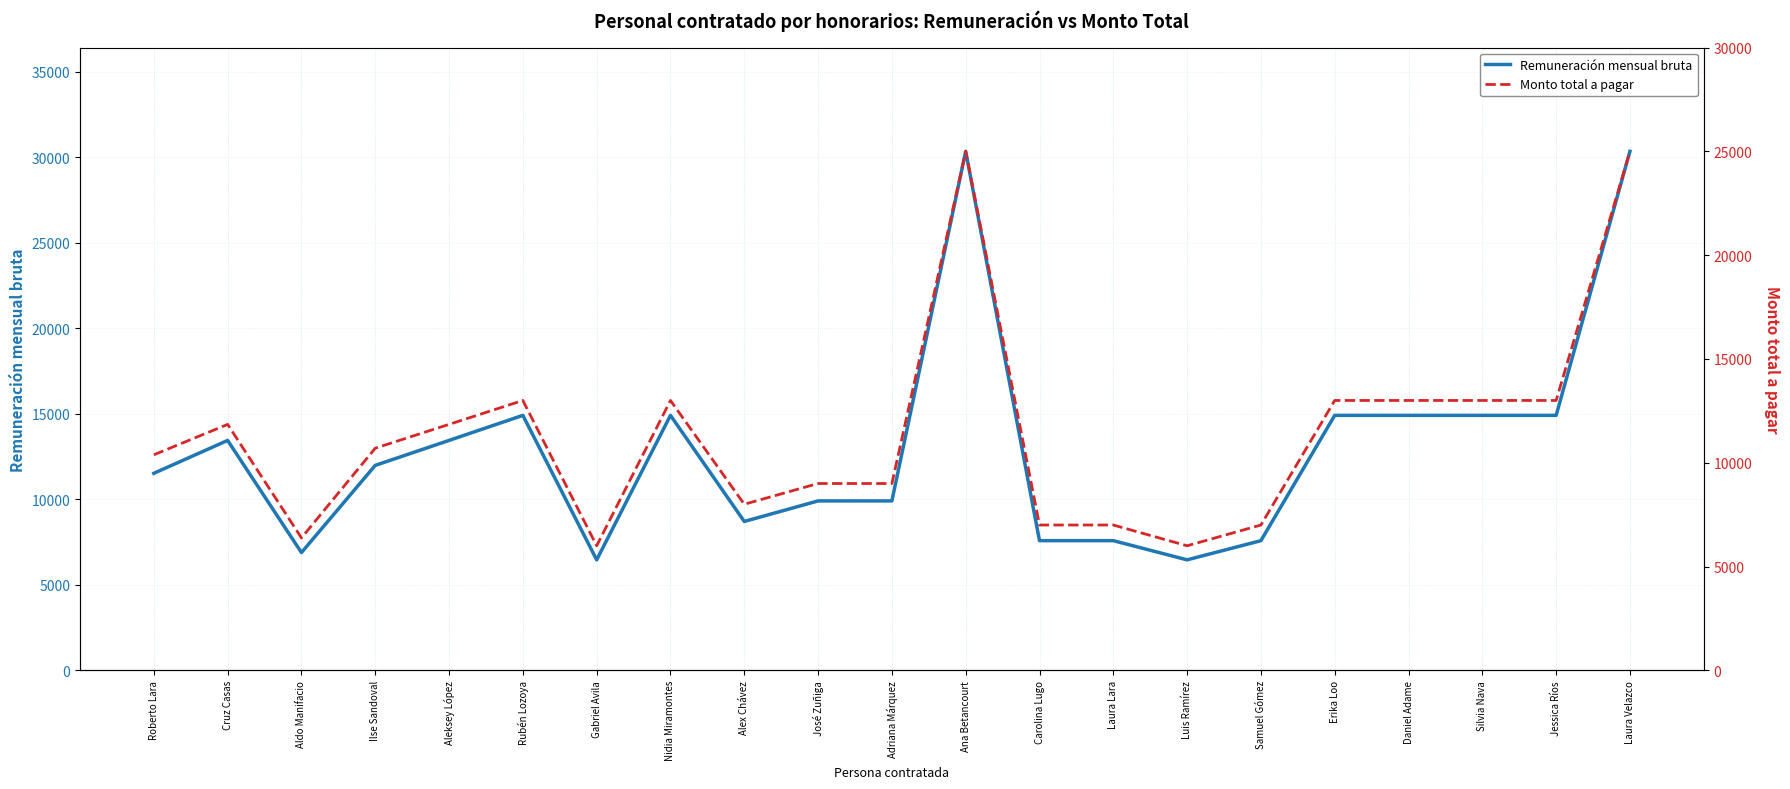

Which series has the largest total across all categories?

Remuneración mensual bruta